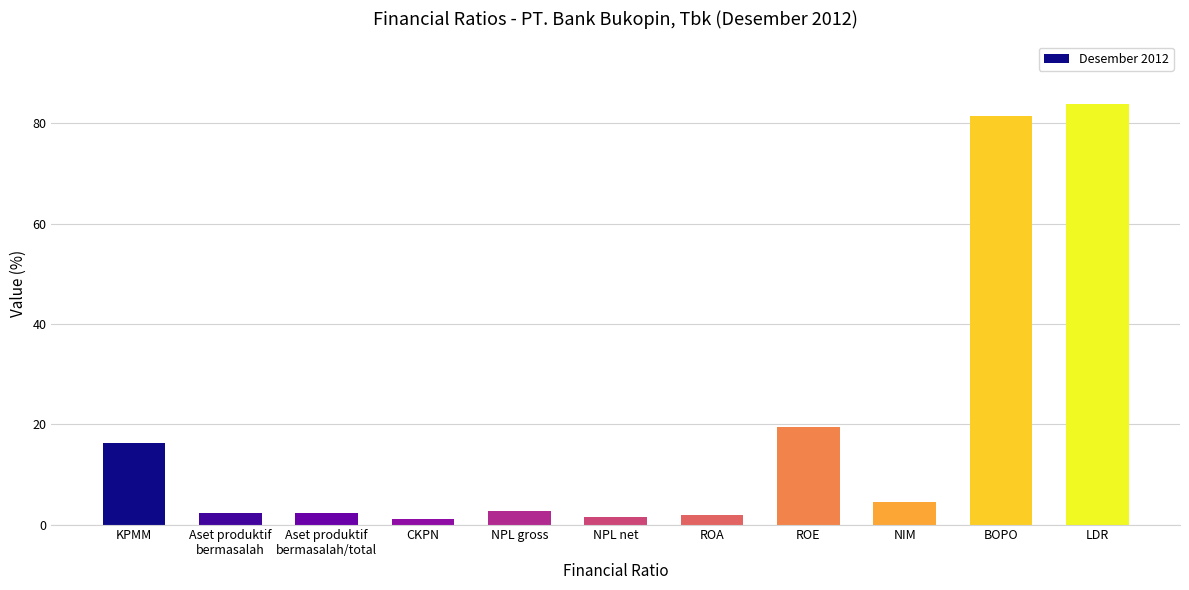

What is the label of the 5th bar from the left?

NPL gross